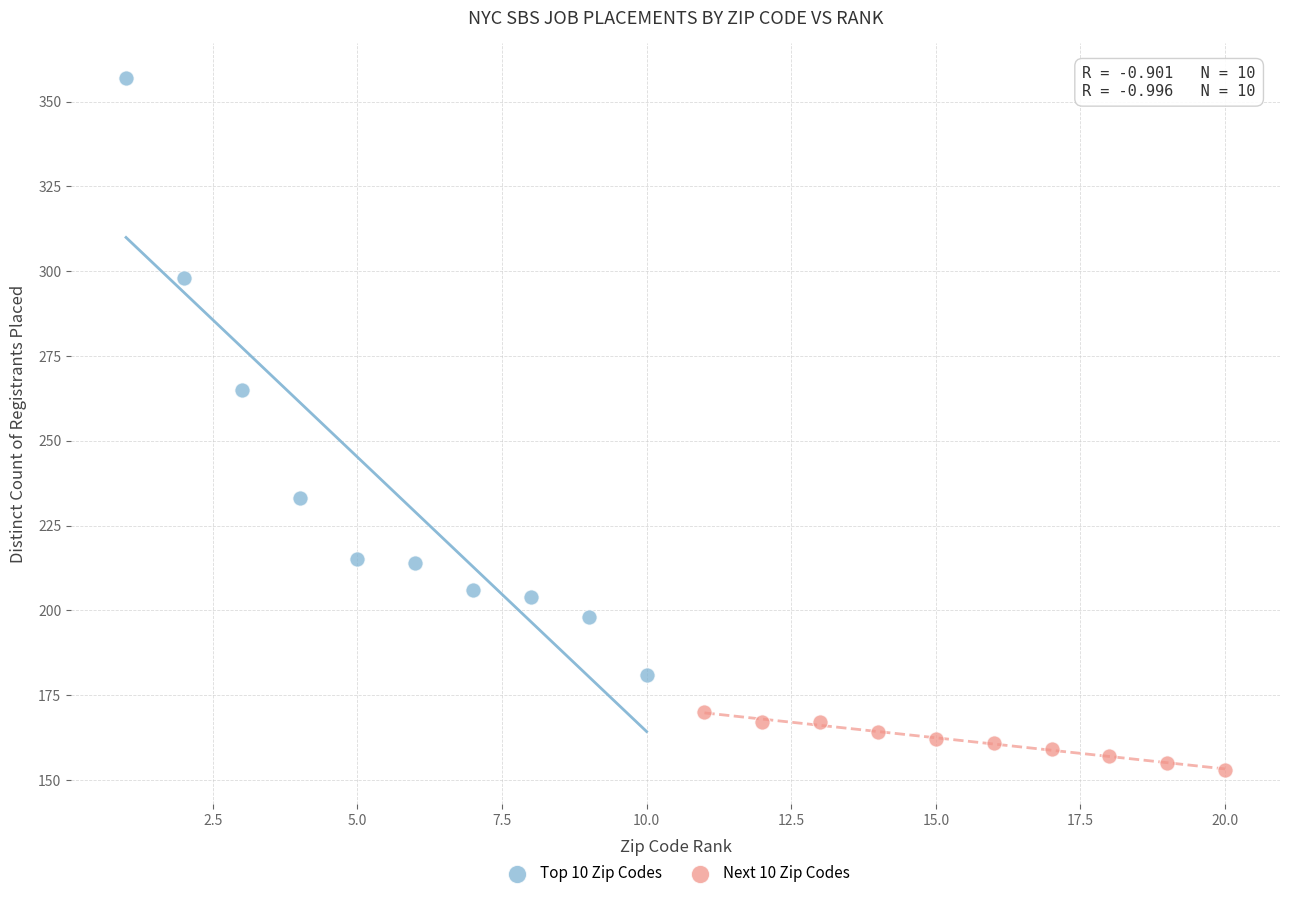

What are all the series names shown in the legend?

Top 10 Zip Codes, Next 10 Zip Codes